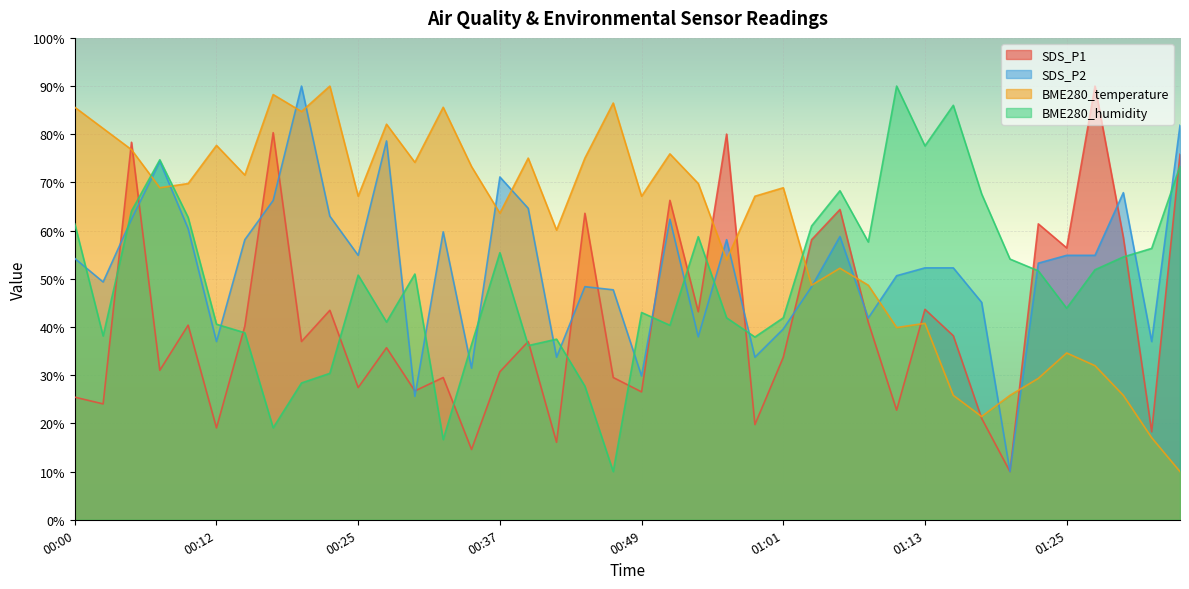

What is the sum of all BME280_humidity values?

1978.7